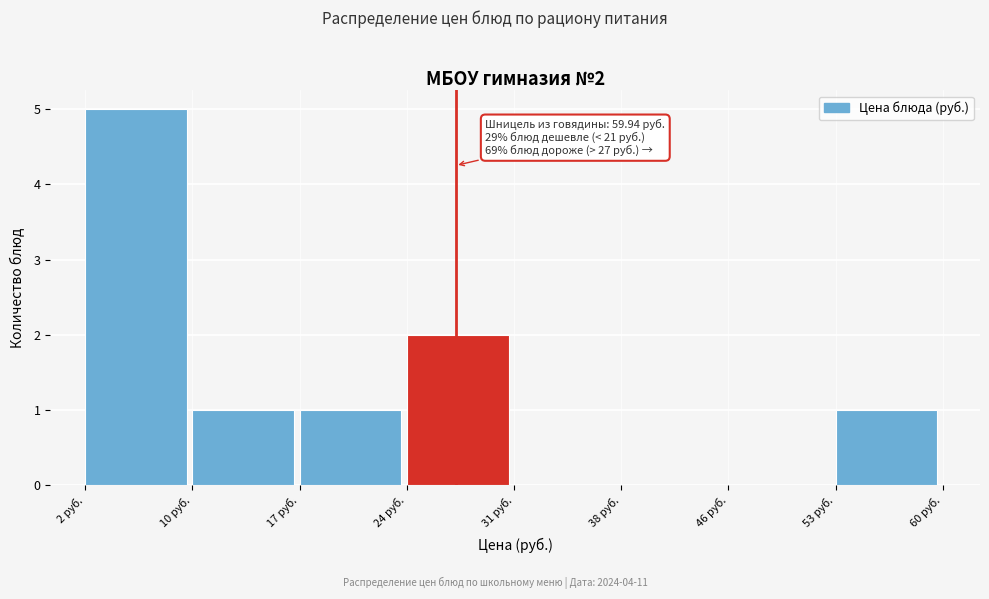

Which range on the x-axis has the tallest bar?

2 to 10